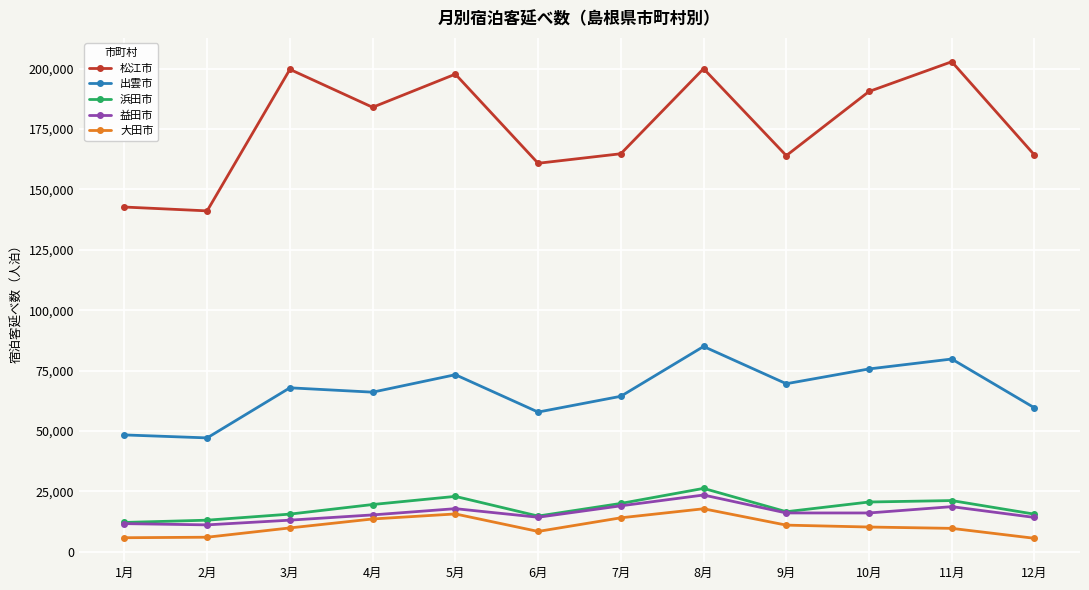

Between 2月 and 7月, which series saw the biggest shift?

松江市